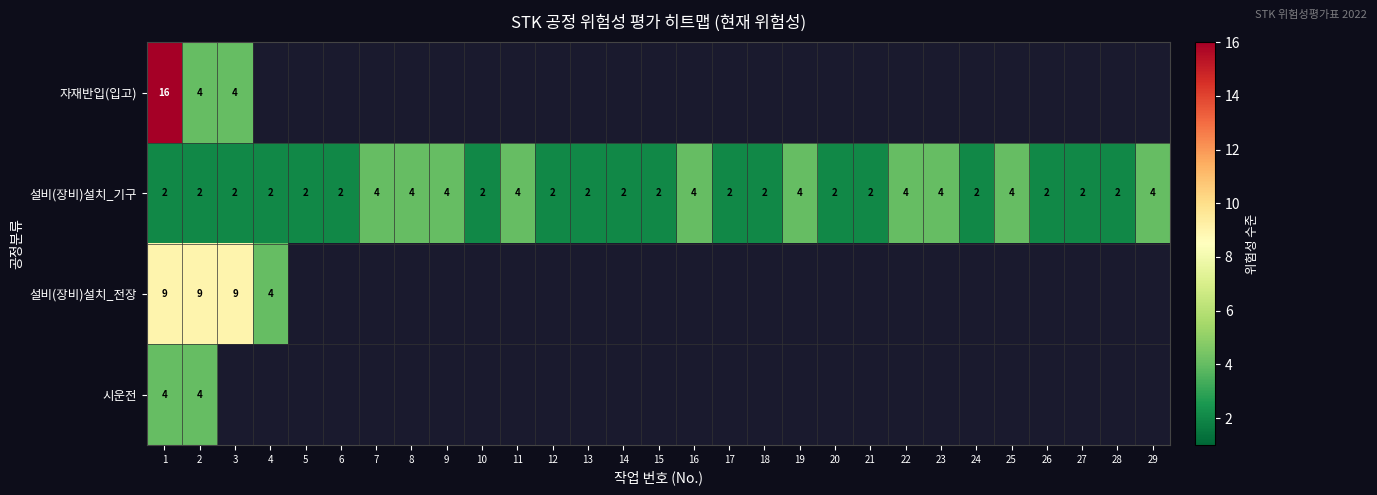

True or false: 설비(장비)설치_전장 has a value of 1 at 4.

False